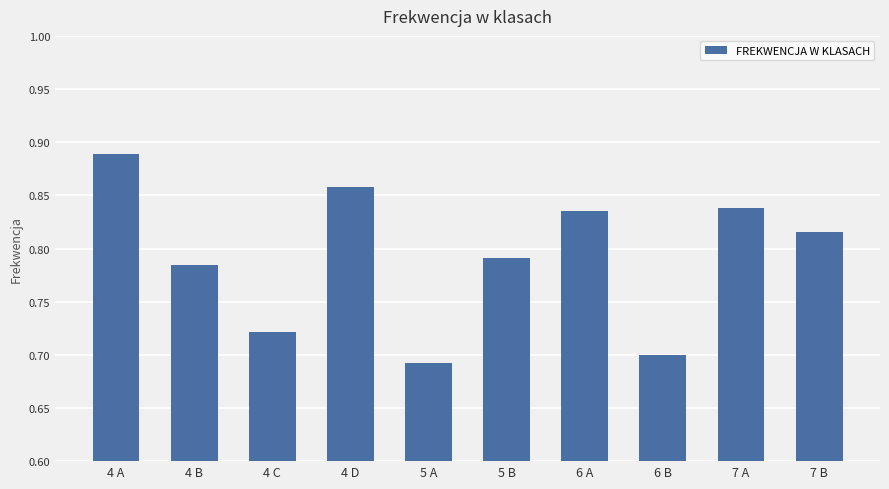

What position from the left is 4 B?

2